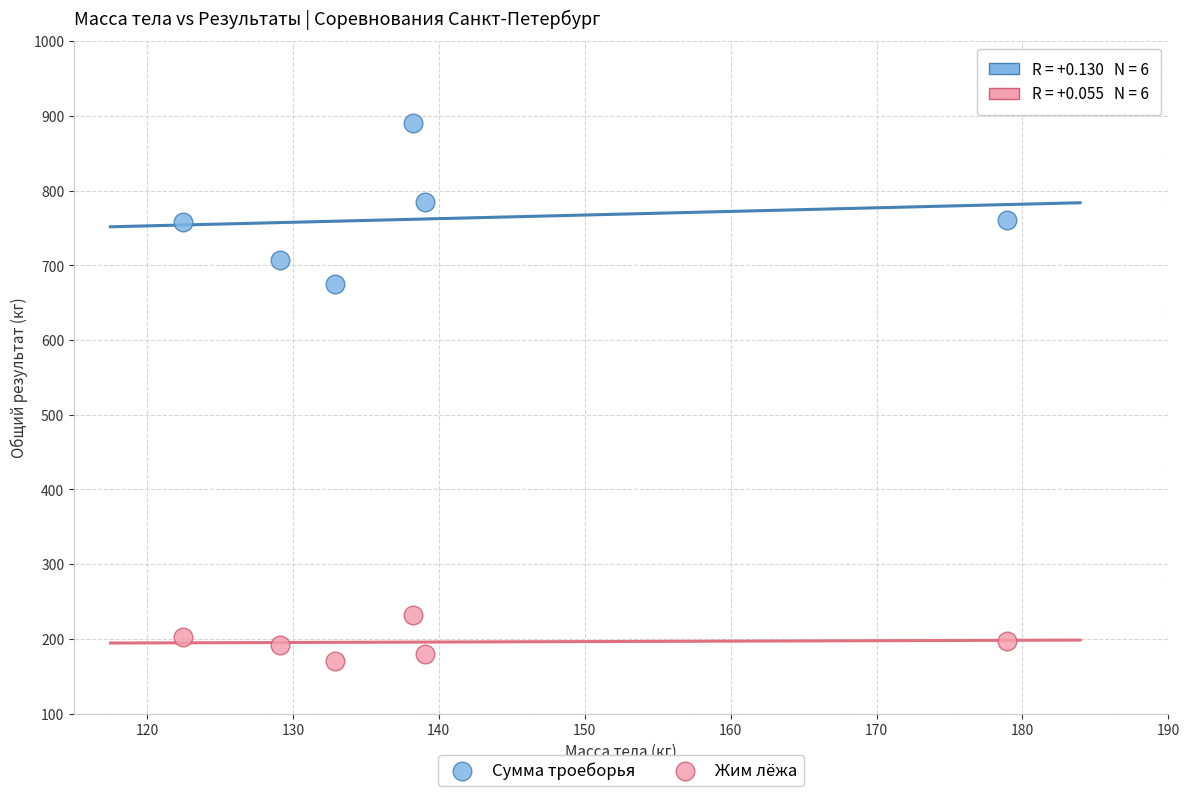

Which series contains the lowest Y value?

Жим лёжа